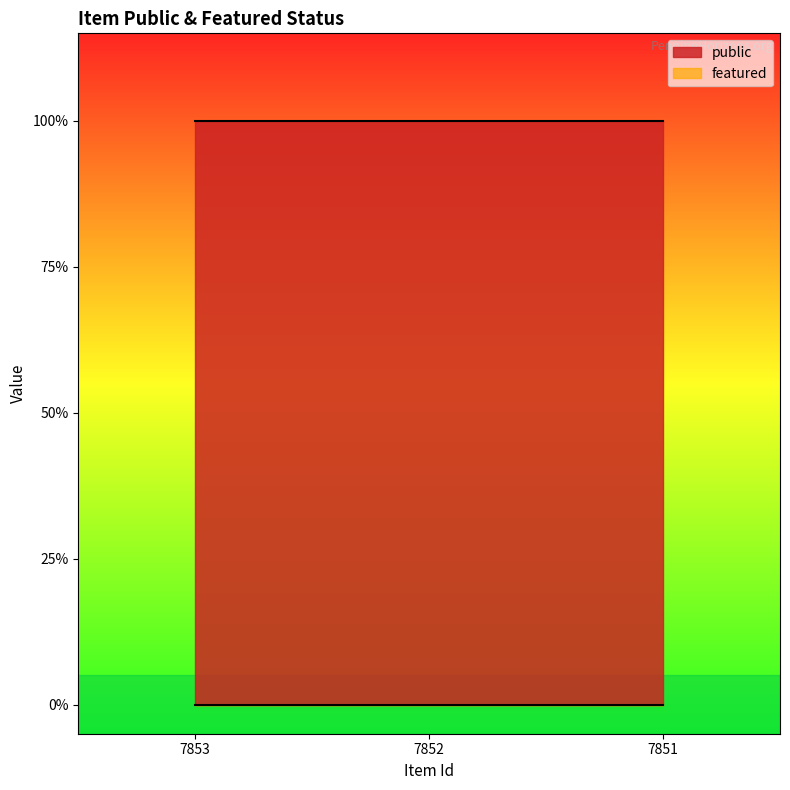

Reading left to right, extract all data points from this chart.

public: 7853=1	7852=1	7851=1
featured: 7853=0	7852=0	7851=0